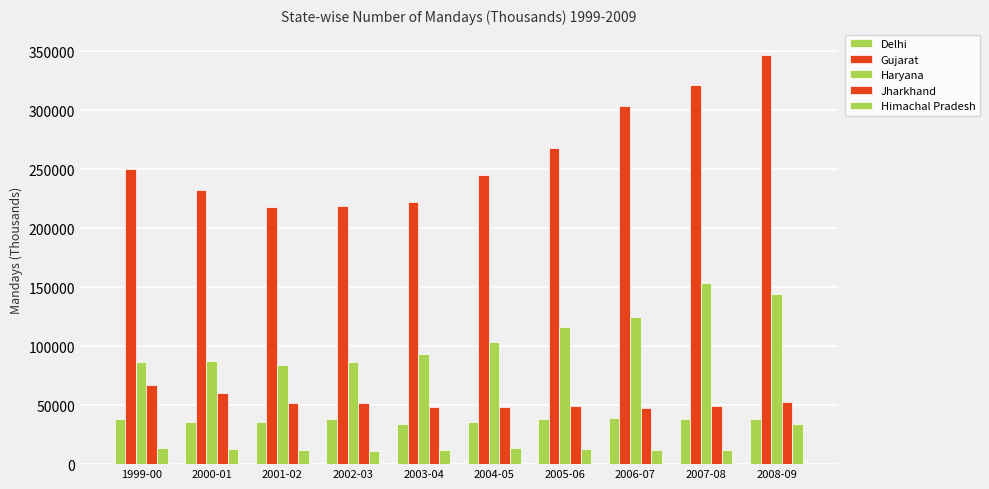

The Jharkhand series shows 49453 at 2007-08. True or false?

True